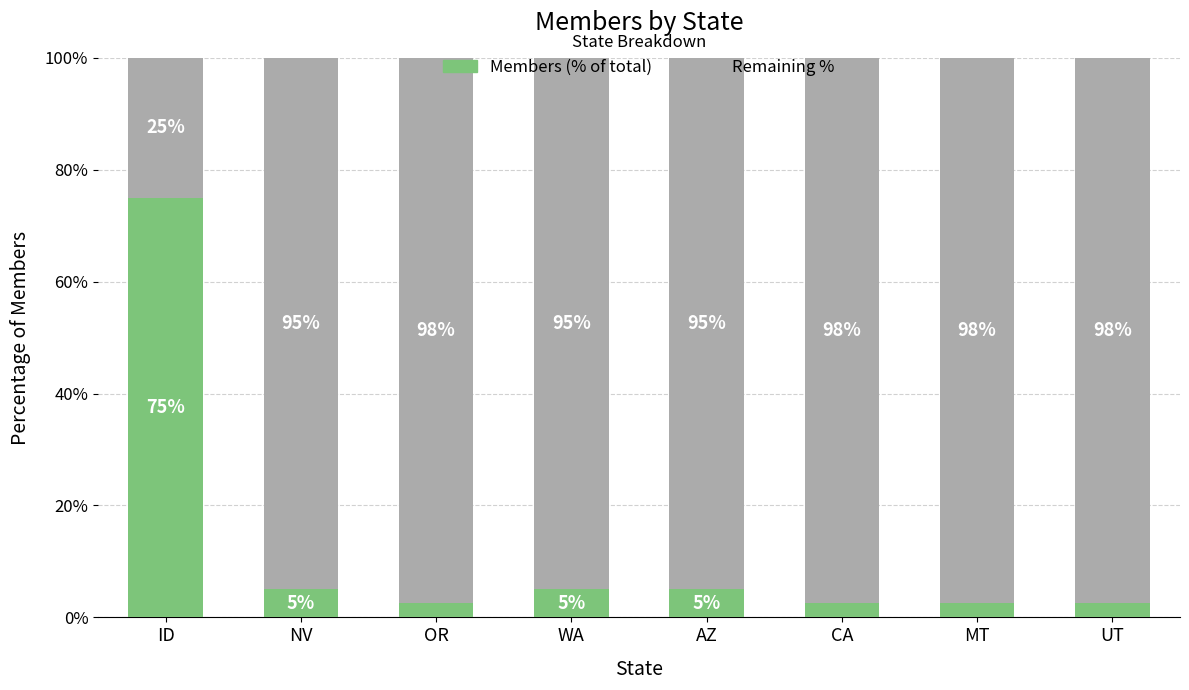

What is the total value across all series at UT?

100.0